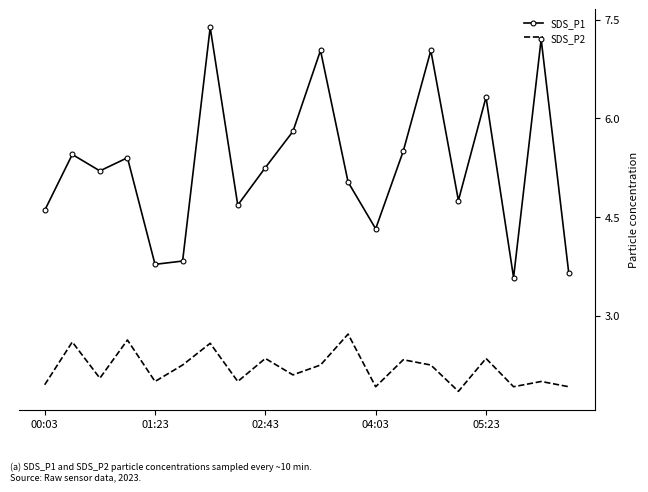

How many interior local peaks does the SDS_P2 series have?

8